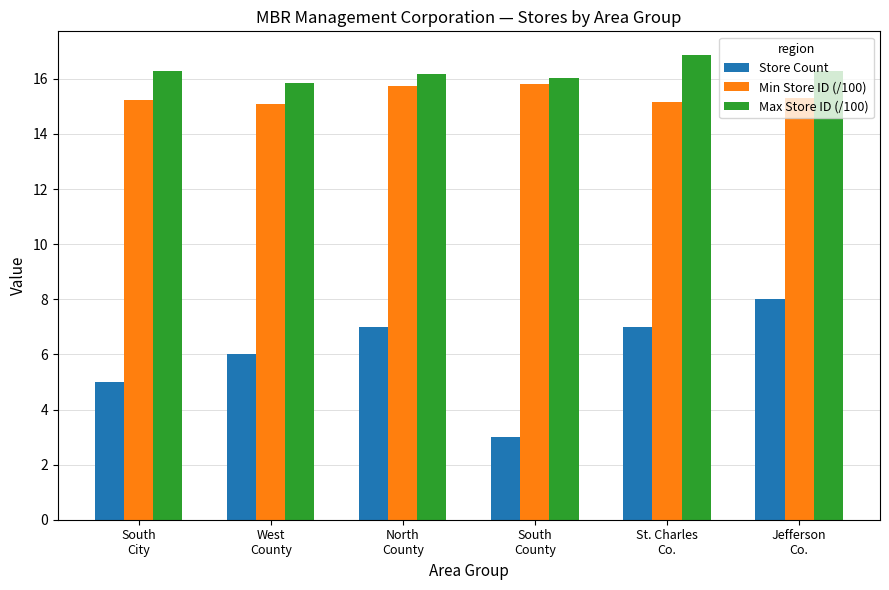

Which series changed the most between St. Charles
Co. and Jefferson
Co.?

Store Count